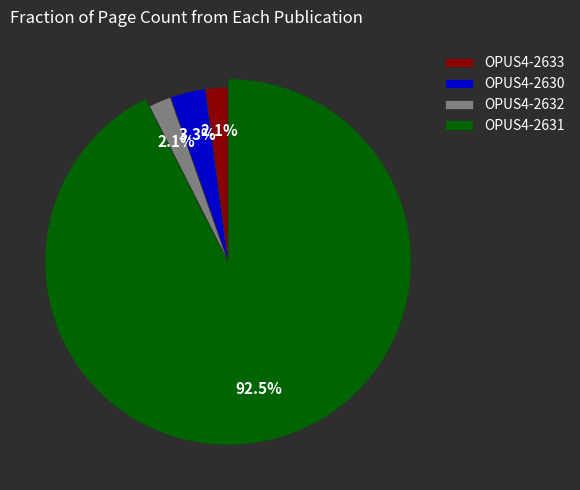

To the nearest percent, what is the combined percentage of 2631 and 2632?

95%